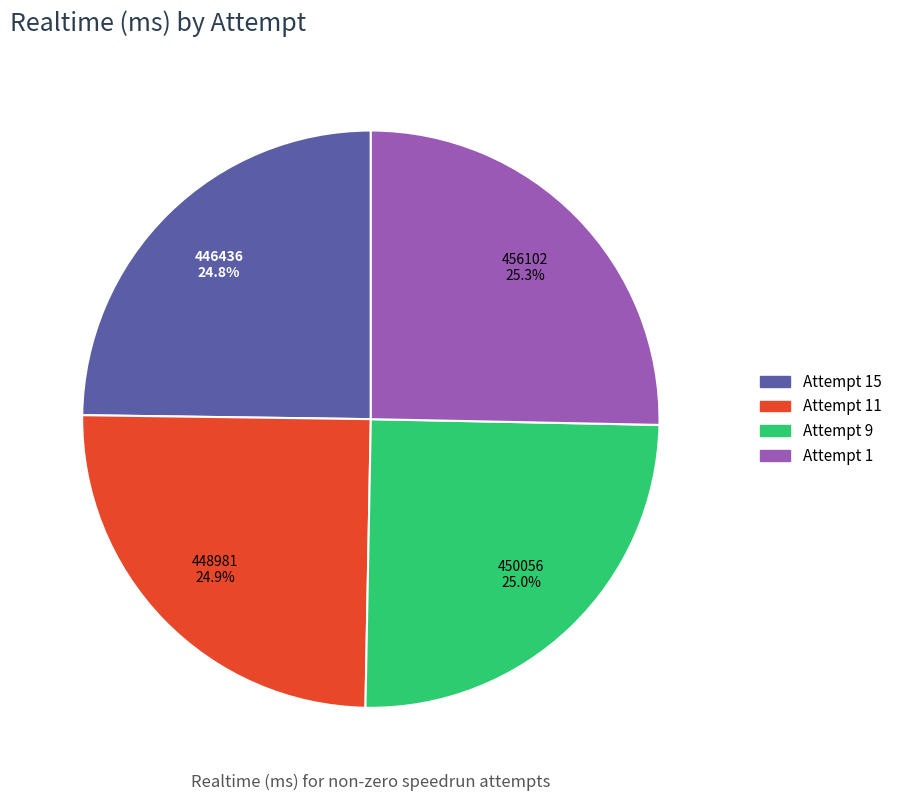

How many slices are in this pie chart?

4